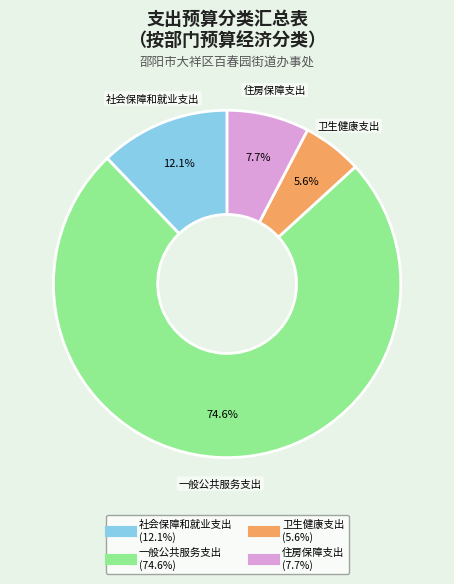

Which slice is the smallest?

卫生健康支出